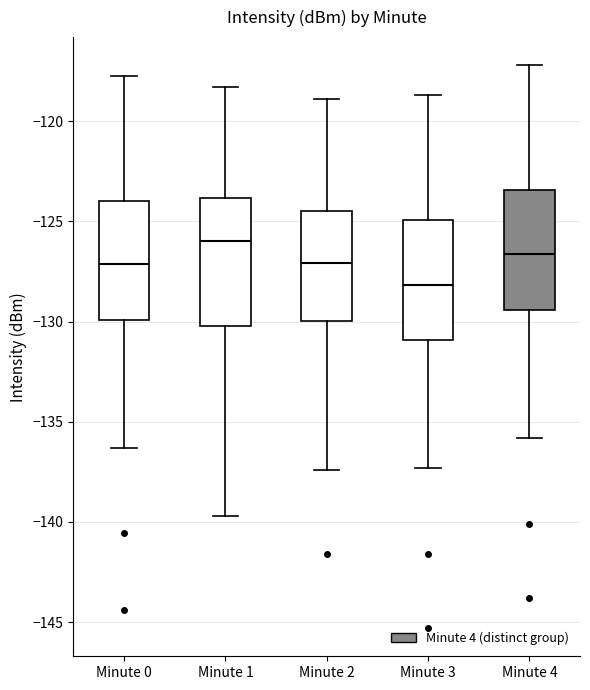

Reading left to right, transcribe this box plot: for each box, give where its median line is, the range the box spans, and where its two whiskers end, as read against the y-axis. The values are not printed on the chart, so give them approximately, as read against the axis.

Minute 0: median -127.0, box -130.0 to -124.0, whiskers -136.5 to -117.5
Minute 1: median -126.0, box -130.0 to -124.0, whiskers -139.5 to -118.5
Minute 2: median -127.0, box -130.0 to -124.5, whiskers -137.5 to -119.0
Minute 3: median -128.0, box -131.0 to -125.0, whiskers -137.5 to -118.5
Minute 4: median -126.5, box -129.5 to -123.5, whiskers -136.0 to -117.0